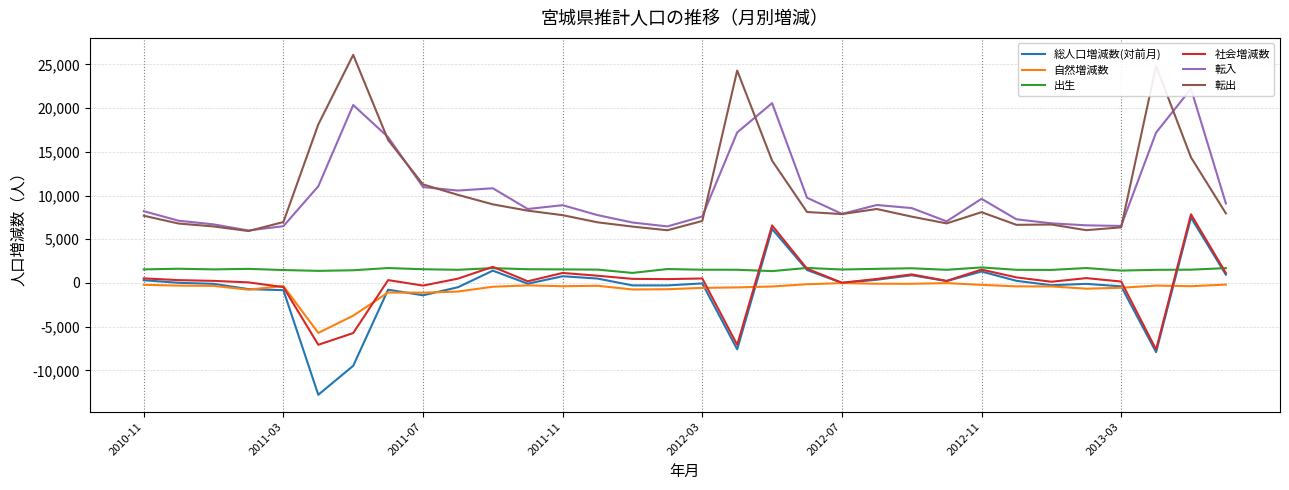

True or false: 出生 and 自然増減数 intersect in this chart.

False